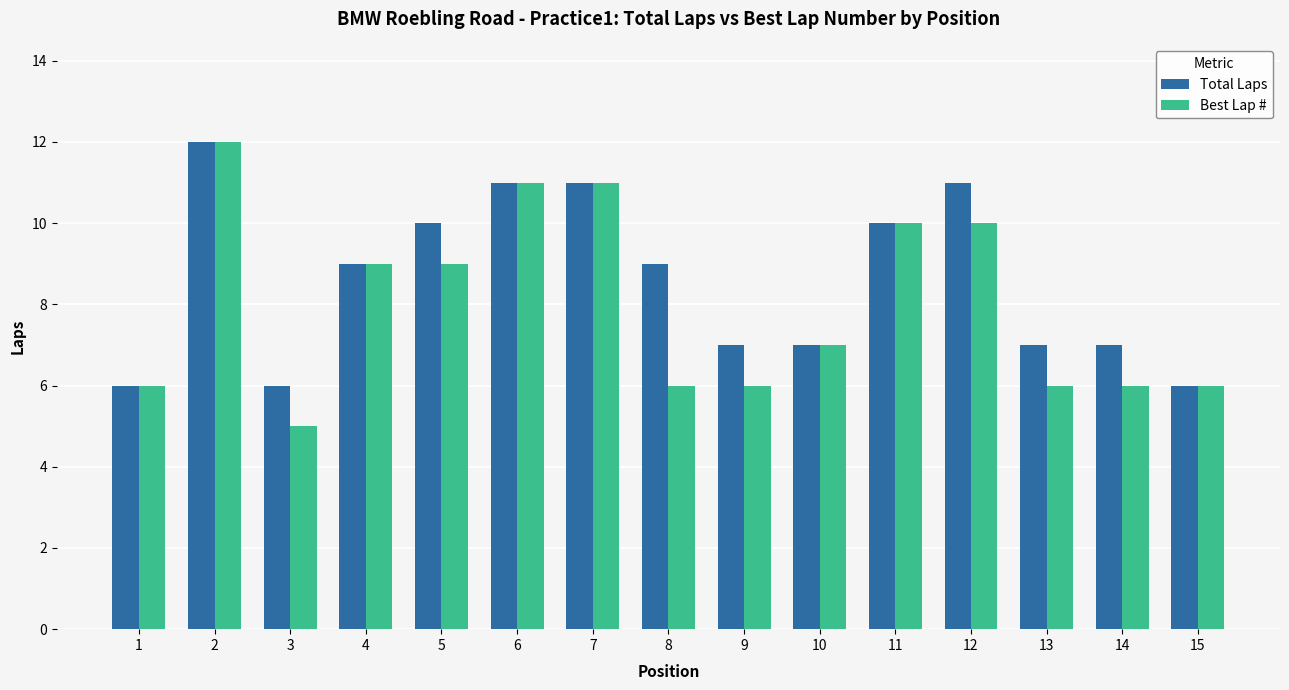

Which category has the lowest value across all series?

3